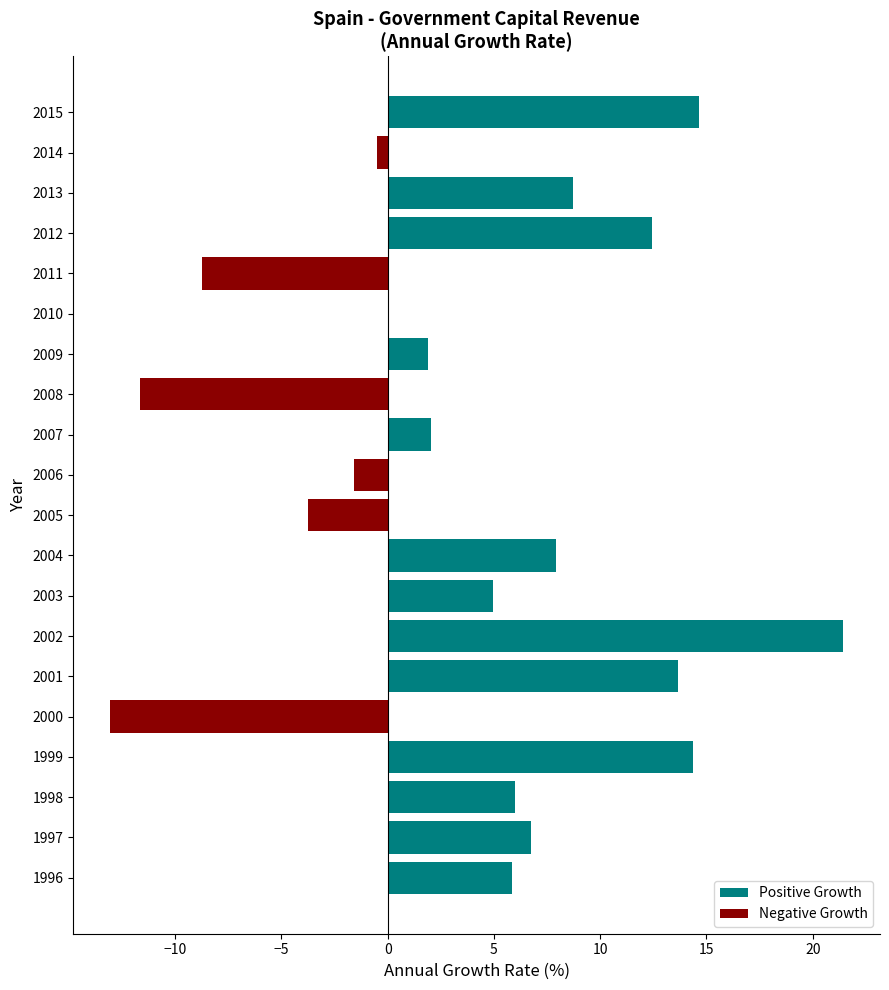

What is the average value of the Positive Growth series?

6.0